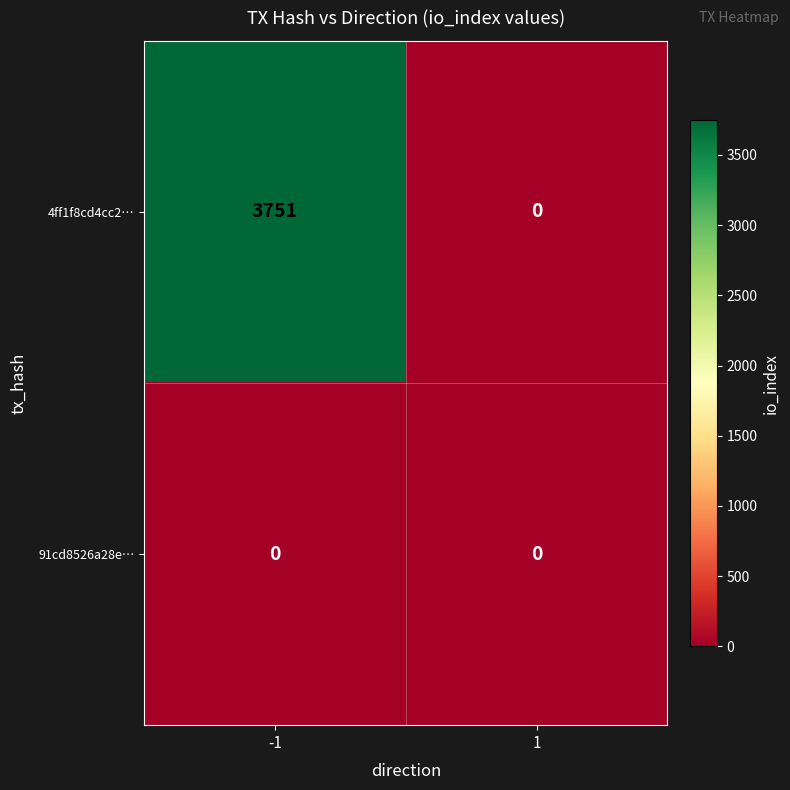

What value does the 4ff1f8cd4cc2… series have at -1?

3751